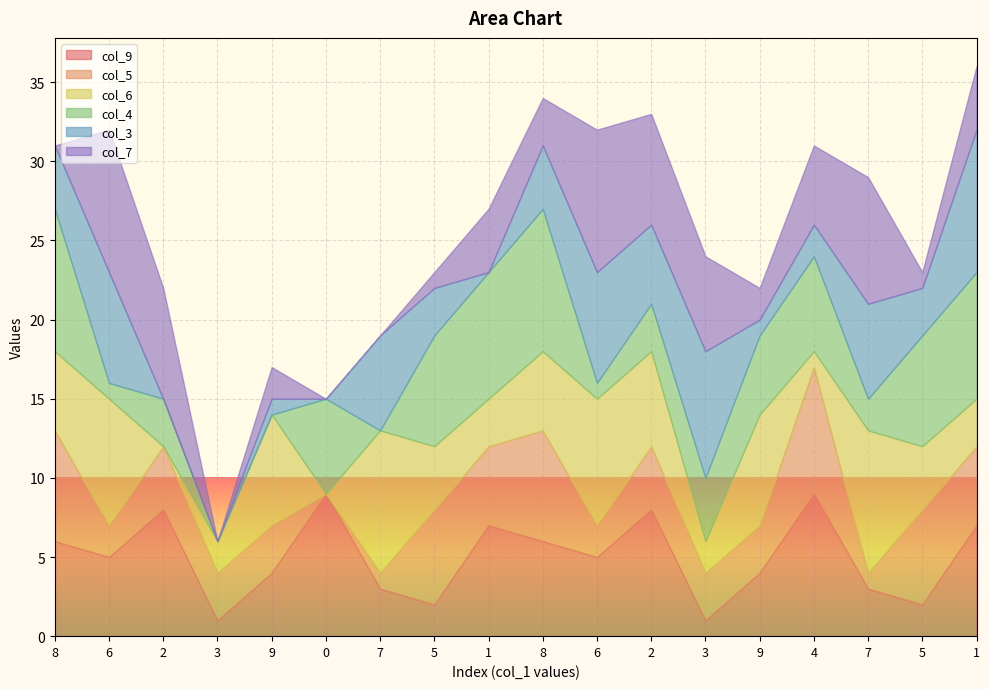

The value of col_3 at 1 is -4. True or false?

False